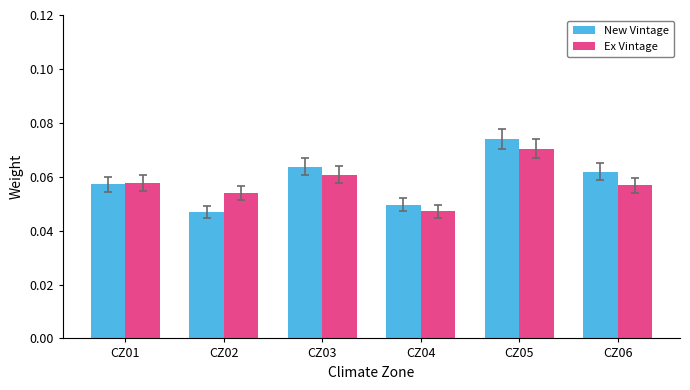

What is the sum of all Ex Vintage values?

0.3